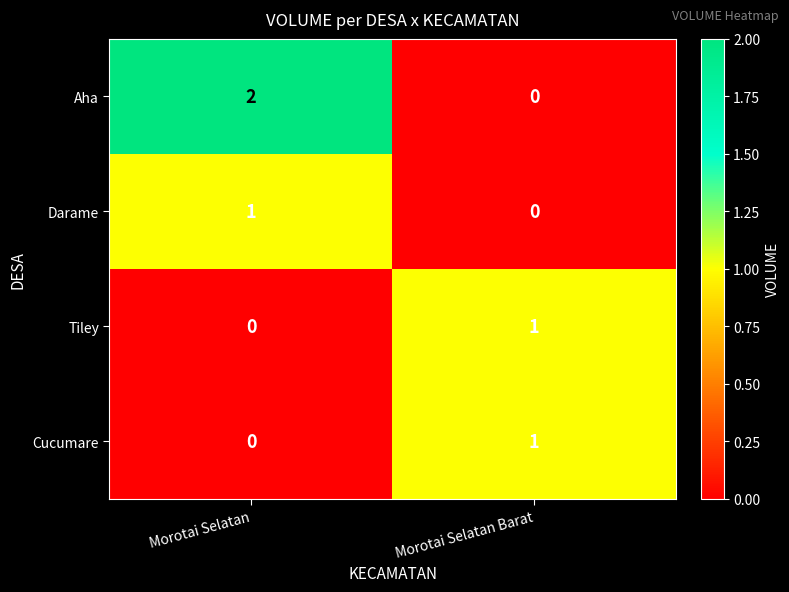

Which series has the largest range (max minus min)?

Aha